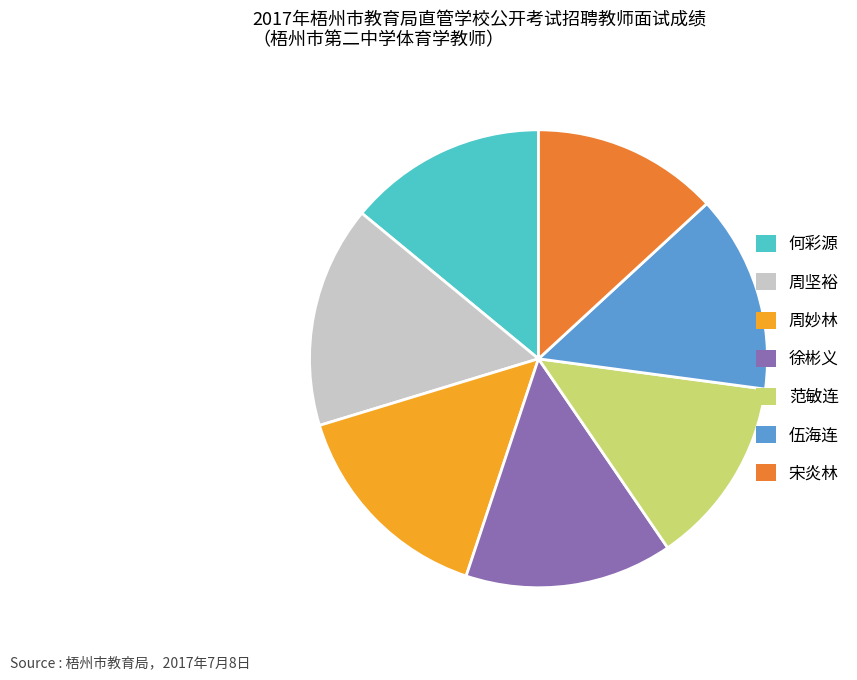

Is the sum of 徐彬义 and 周坚裕 greater than half?

No